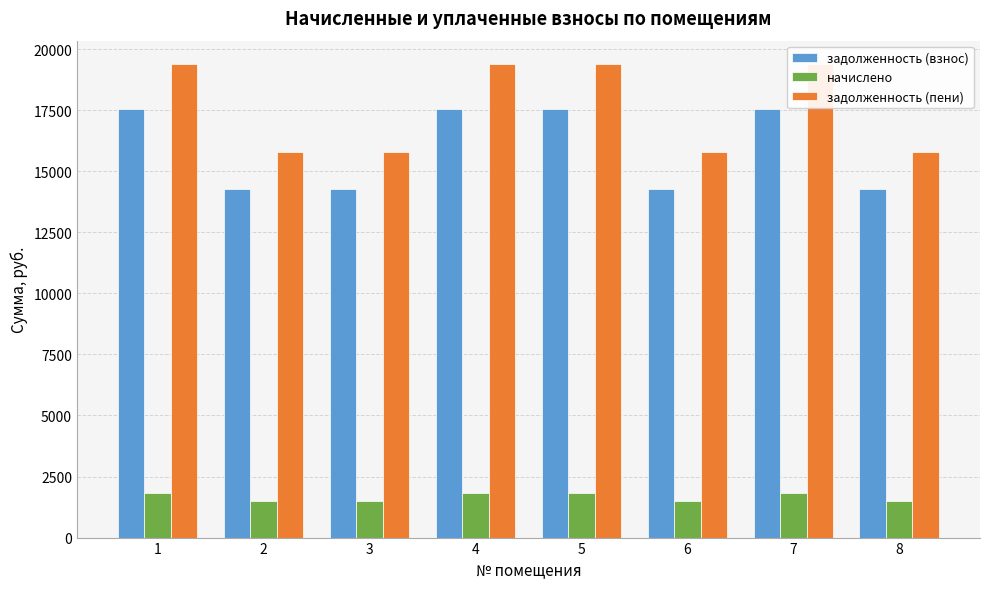

Which series has the largest range (max minus min)?

задолженность (пени)